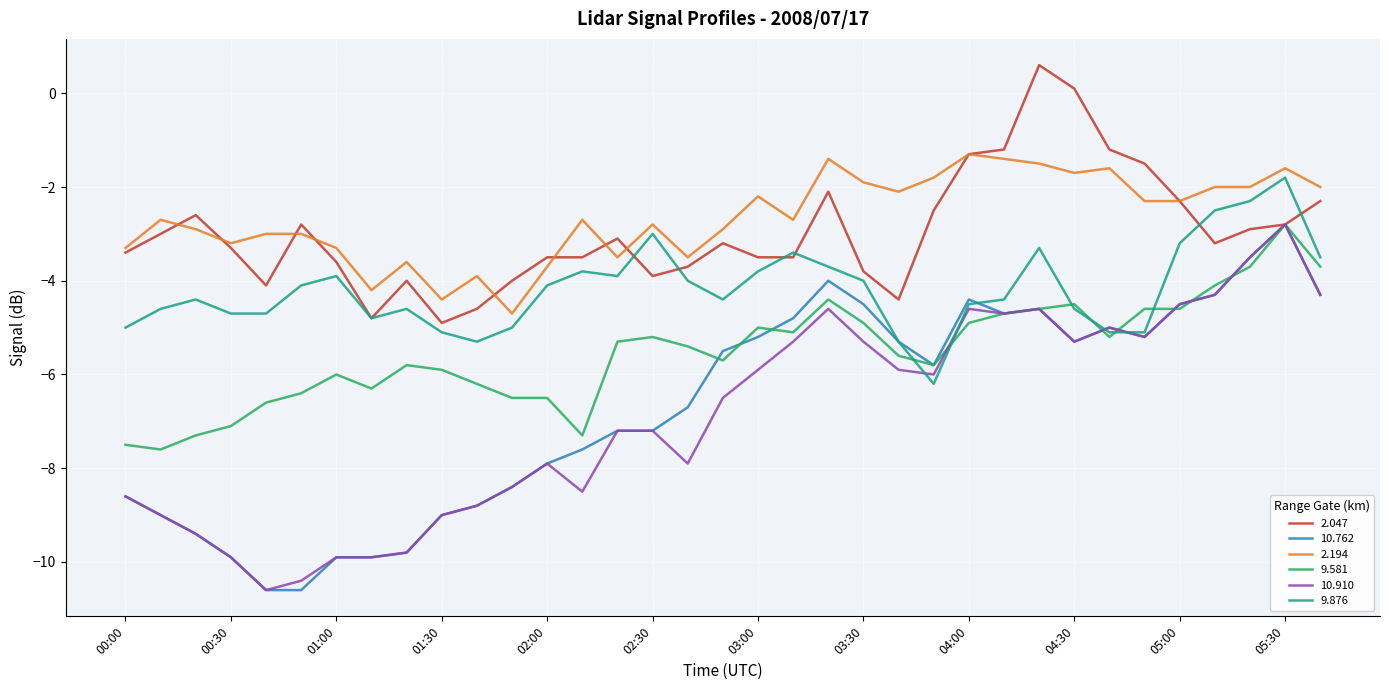

Reading left to right, list all the values displayed in this chart.

2.047: -3.4	-3.0	-2.6	-3.3	-4.1	-2.8	-3.6	-4.8	-4.0	-4.9	-4.6	-4.0	-3.5	-3.5	-3.1	-3.9	-3.7	-3.2	-3.5	-3.5	-2.1	-3.8	-4.4	-2.5	-1.3	-1.2	0.6	0.1	-1.2	-1.5	-2.3	-3.2	-2.9	-2.8	-2.3
10.762: -8.6	-9.0	-9.4	-9.9	-10.6	-10.6	-9.9	-9.9	-9.8	-9.0	-8.8	-8.4	-7.9	-7.6	-7.2	-7.2	-6.7	-5.5	-5.2	-4.8	-4.0	-4.5	-5.3	-5.8	-4.4	-4.7	-4.6	-5.3	-5.0	-5.2	-4.5	-4.3	-3.5	-2.8	-4.3
2.194: -3.3	-2.7	-2.9	-3.2	-3.0	-3.0	-3.3	-4.2	-3.6	-4.4	-3.9	-4.7	-3.7	-2.7	-3.5	-2.8	-3.5	-2.9	-2.2	-2.7	-1.4	-1.9	-2.1	-1.8	-1.3	-1.4	-1.5	-1.7	-1.6	-2.3	-2.3	-2.0	-2.0	-1.6	-2.0
9.581: -7.5	-7.6	-7.3	-7.1	-6.6	-6.4	-6.0	-6.3	-5.8	-5.9	-6.2	-6.5	-6.5	-7.3	-5.3	-5.2	-5.4	-5.7	-5.0	-5.1	-4.4	-4.9	-5.6	-5.8	-4.9	-4.7	-4.6	-4.5	-5.2	-4.6	-4.6	-4.1	-3.7	-2.8	-3.7
10.910: -8.6	-9.0	-9.4	-9.9	-10.6	-10.4	-9.9	-9.9	-9.8	-9.0	-8.8	-8.4	-7.9	-8.5	-7.2	-7.2	-7.9	-6.5	-5.9	-5.3	-4.6	-5.3	-5.9	-6.0	-4.6	-4.7	-4.6	-5.3	-5.0	-5.2	-4.5	-4.3	-3.5	-2.8	-4.3
9.876: -5.0	-4.6	-4.4	-4.7	-4.7	-4.1	-3.9	-4.8	-4.6	-5.1	-5.3	-5.0	-4.1	-3.8	-3.9	-3.0	-4.0	-4.4	-3.8	-3.4	-3.7	-4.0	-5.3	-6.2	-4.5	-4.4	-3.3	-4.6	-5.1	-5.1	-3.2	-2.5	-2.3	-1.8	-3.5